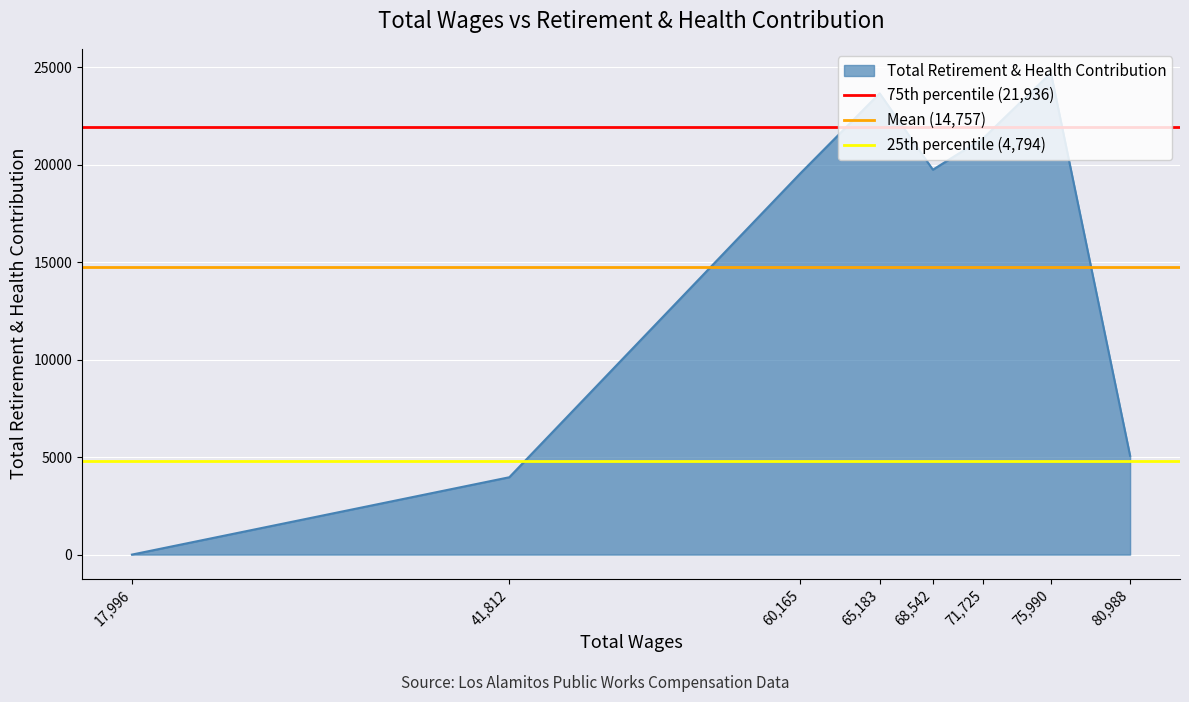

The Total Retirement & Health Contribution series shows 40551 at 75,990. True or false?

False